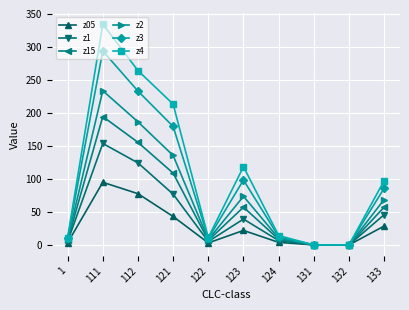

What are all the series names shown in the legend?

z05, z1, z15, z2, z3, z4